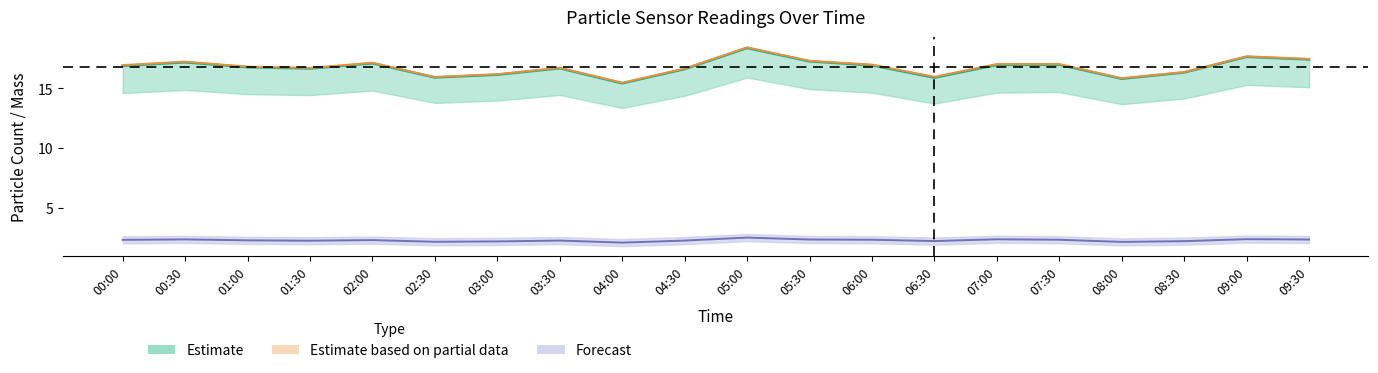

What is the difference between the maximum and minimum values in the N1 (Estimate line) series?

3.0